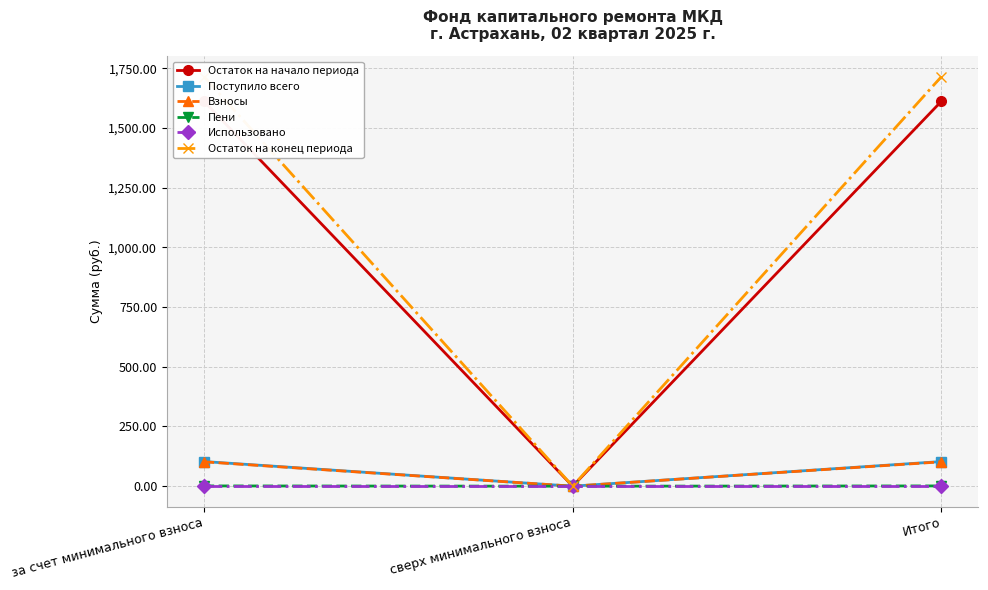

At which category is the sum across all series the highest?

за счет минимального взноса